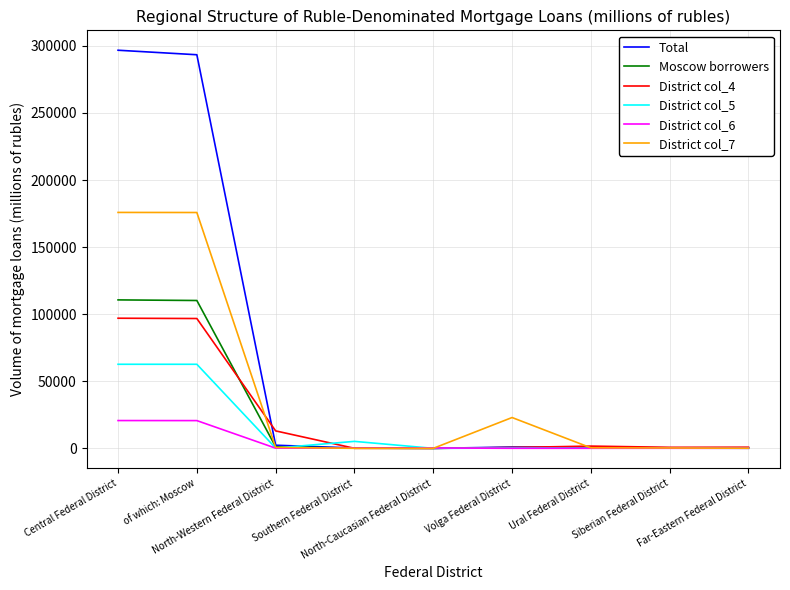

Does the chart have visible grid lines?

Yes